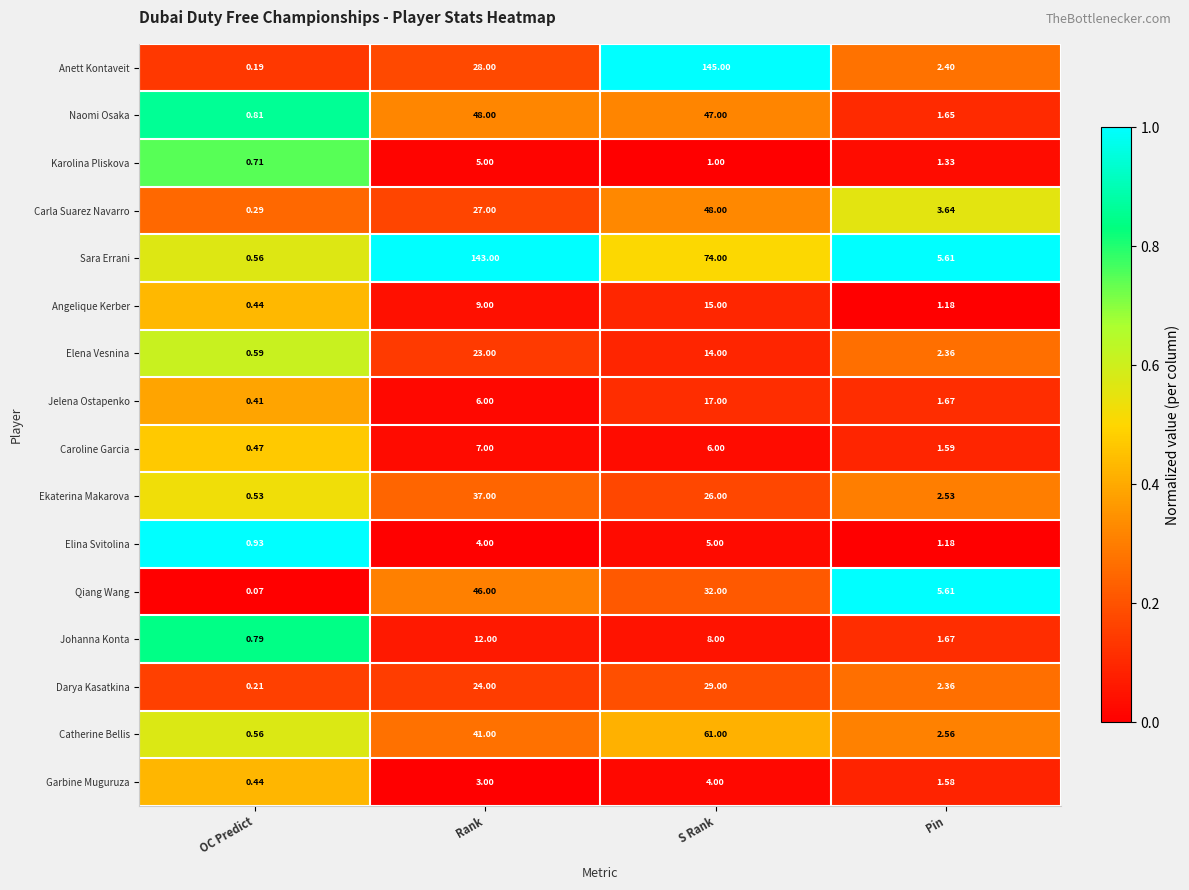

What is the difference between the highest and lowest values at S Rank?

144.0